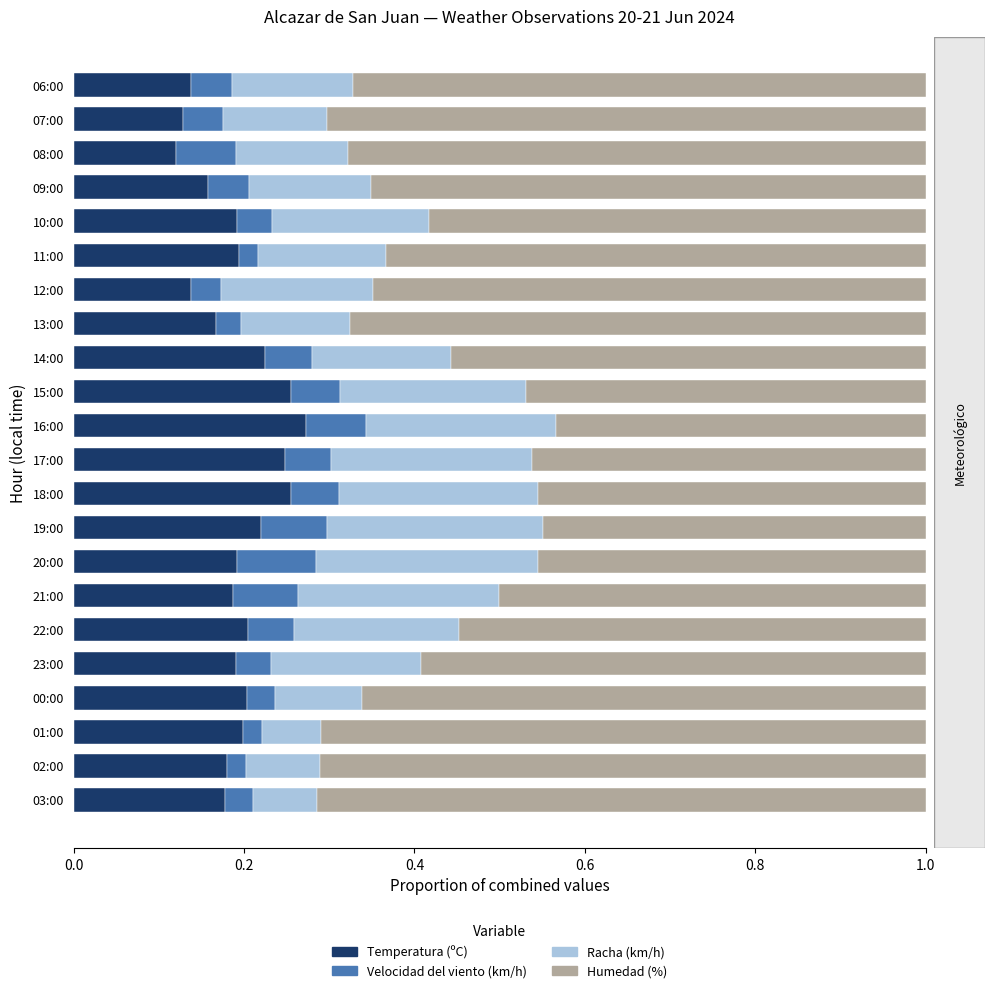

How many series are shown in this chart?

4